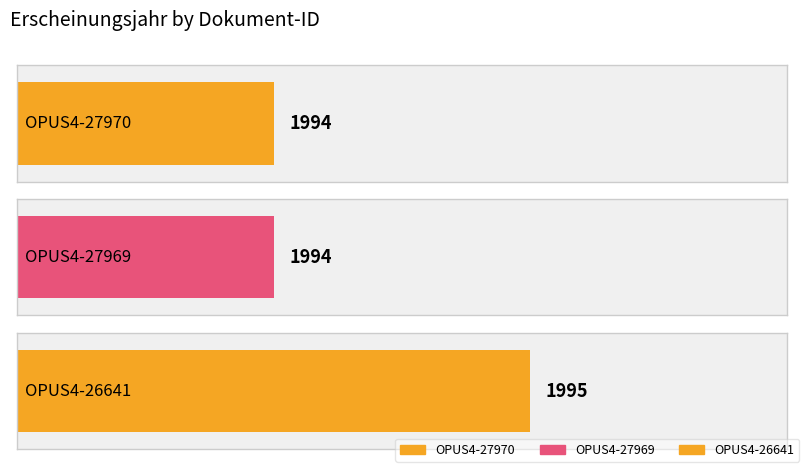

How many values are between 1994 and 1995?

3